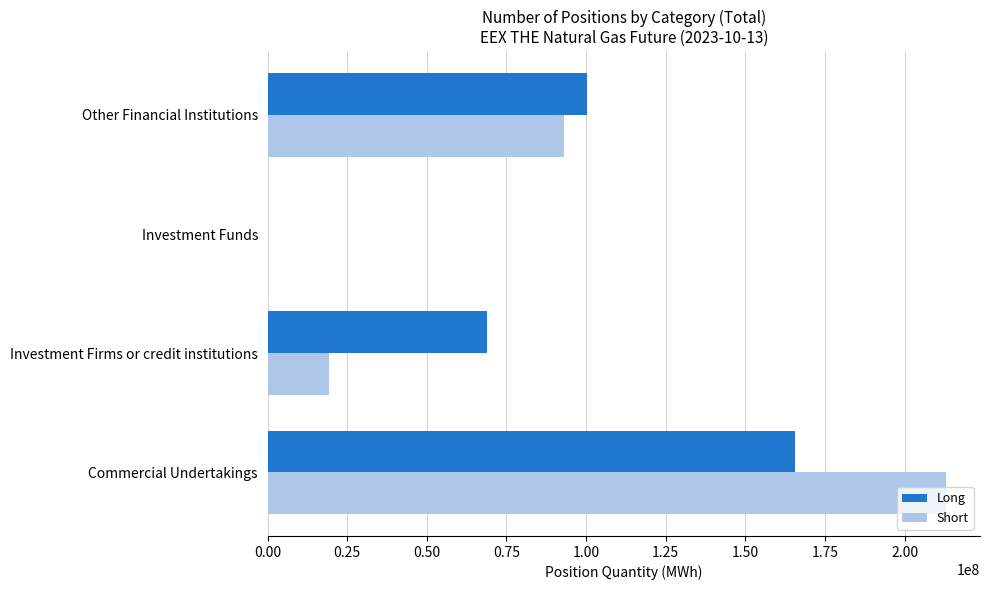

What is the greatest value displayed?

213049810